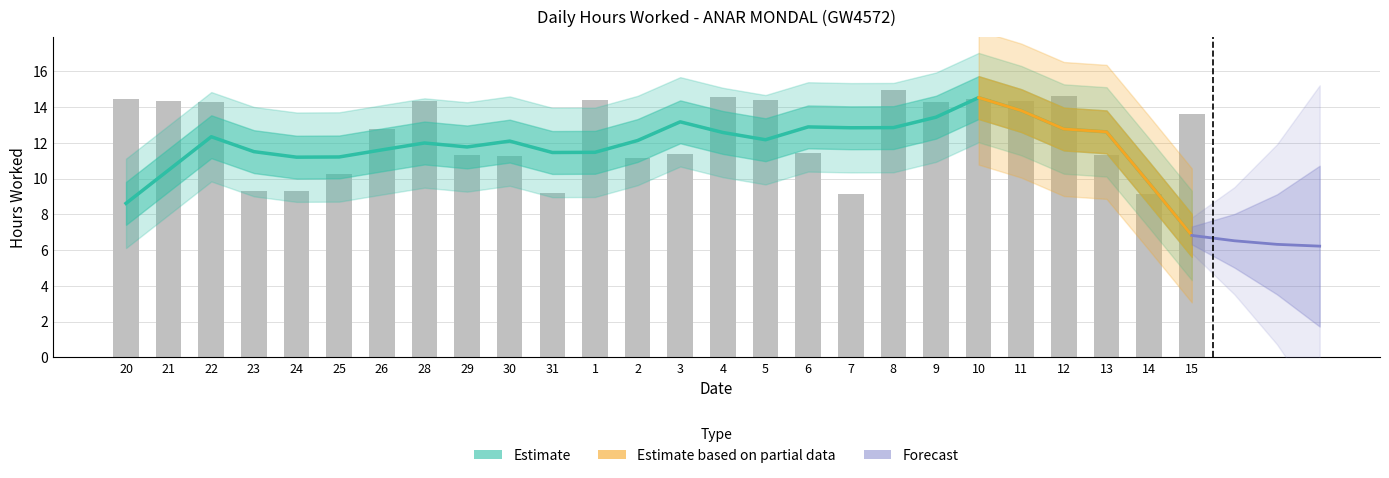

List the labels in order of value, largest first.

8, 12, 4, 20, 10, 1, 5, 11, 28, 21, 9, 22, 15, 26, 6, 3, 29, 13, 30, 2, 25, 23, 24, 31, 14, 7